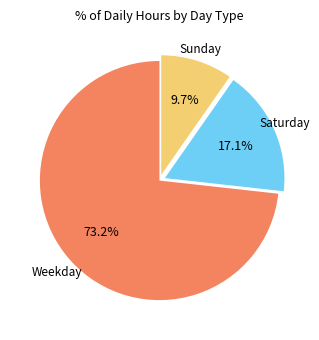

Is there a majority slice in this chart?

Yes